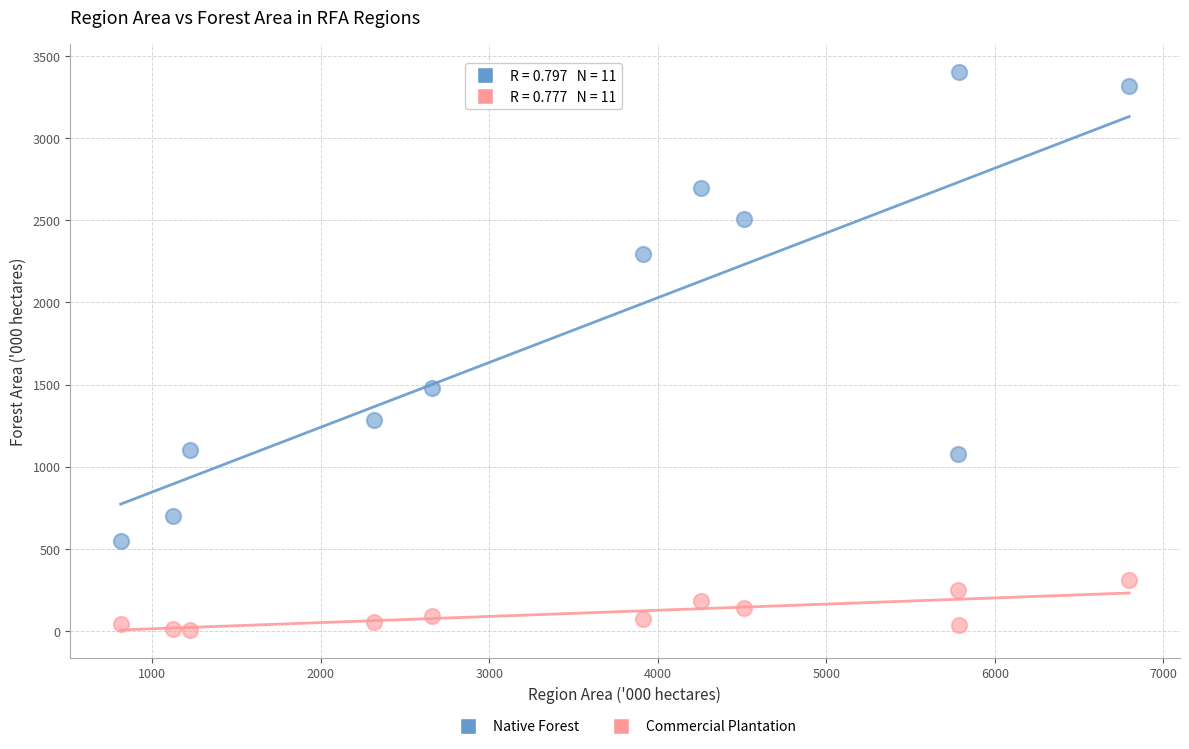

Which series reaches the maximum Y coordinate?

Native Forest